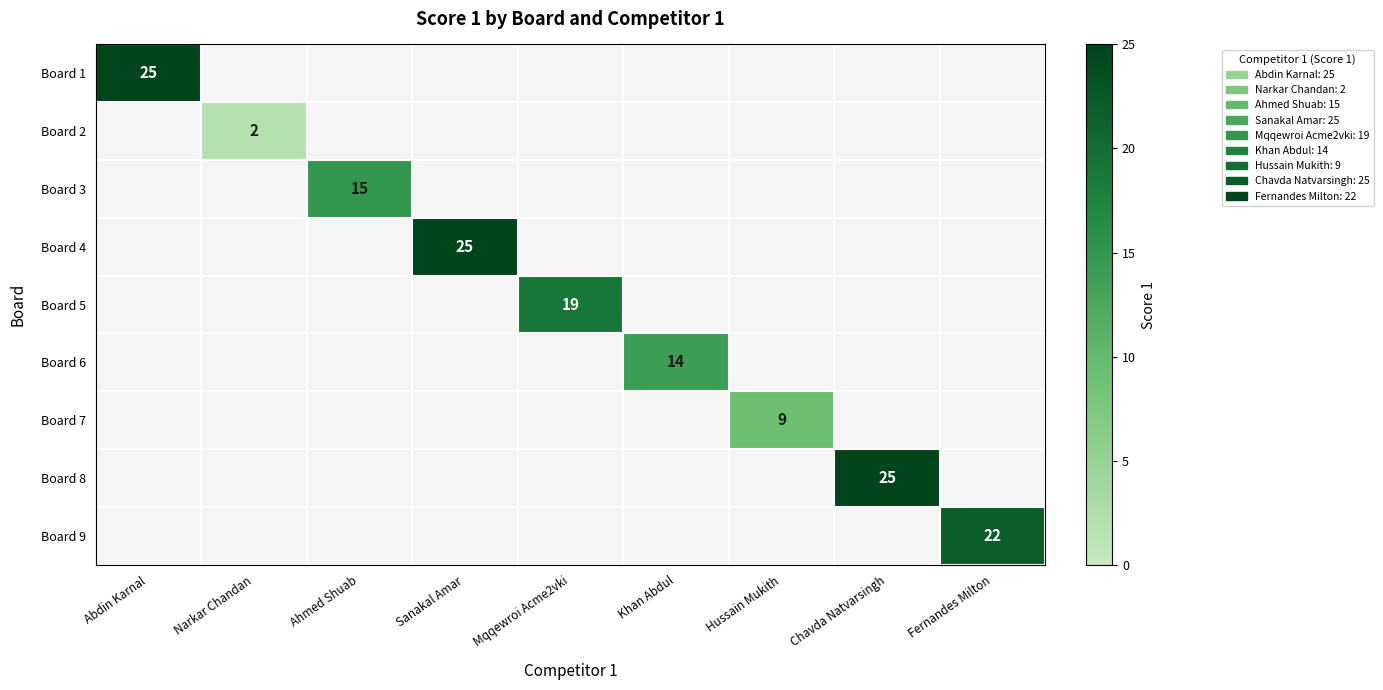

True or false: Board 8 has a value of 12 at Chavda Natvarsingh.

False